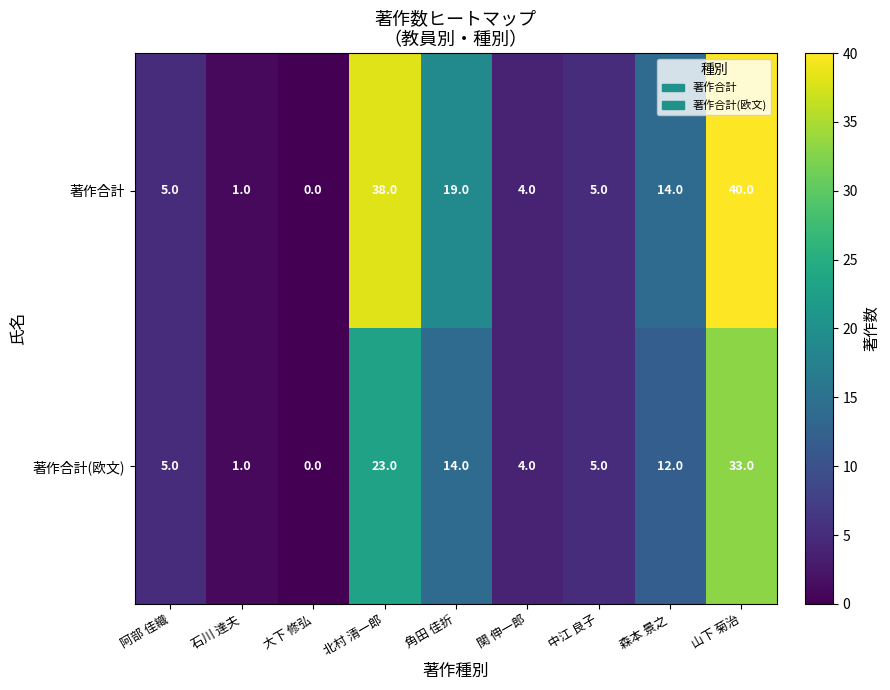

Which series changed the most between 大下 修弘 and 角田 佳折?

著作合計